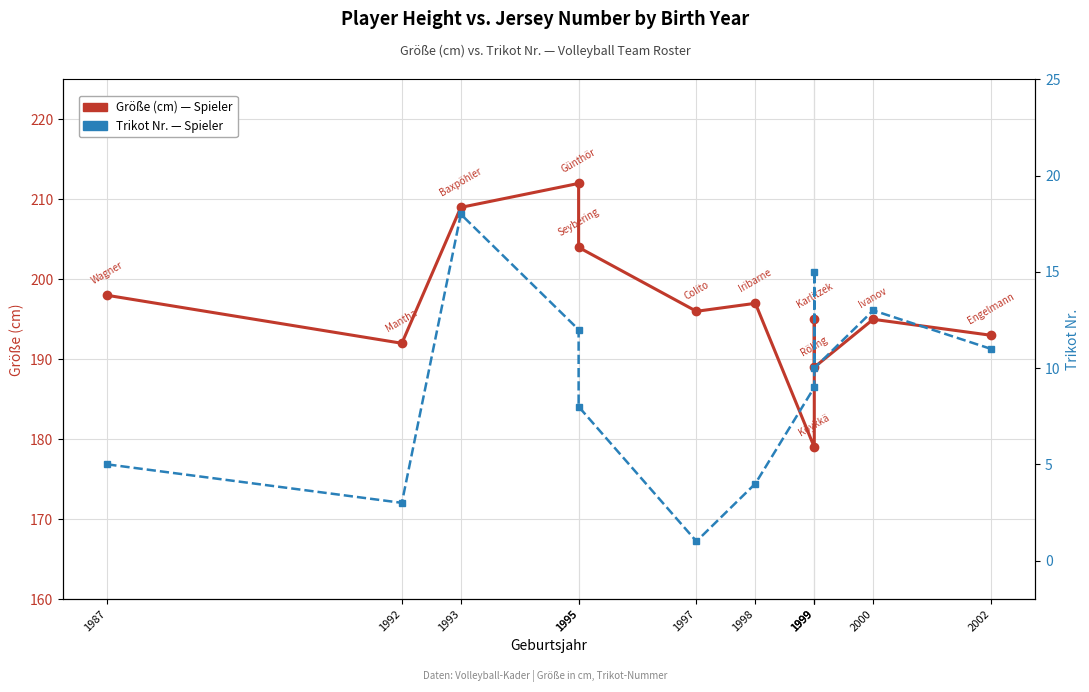

List the series in order of their peak value, highest first.

Größe (cm), Trikot Nr.